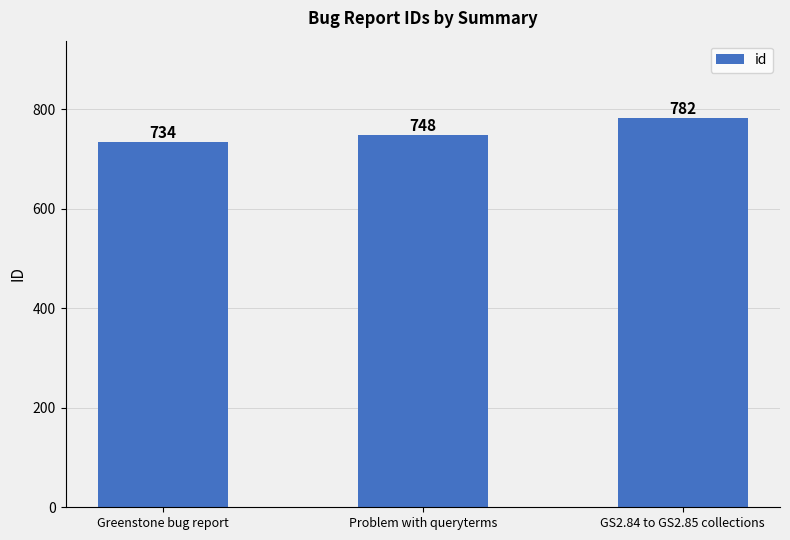

Which category has the highest value across all series?

GS2.84 to GS2.85 collections